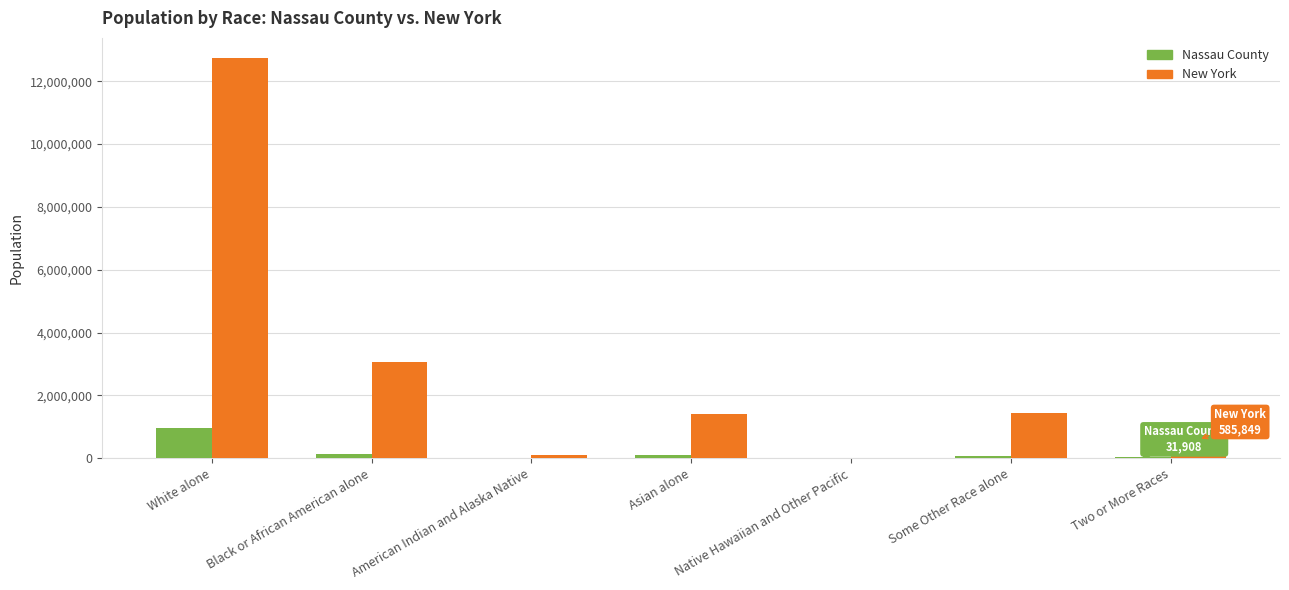

Between White alone and Two or More Races, which series saw the biggest shift?

New York